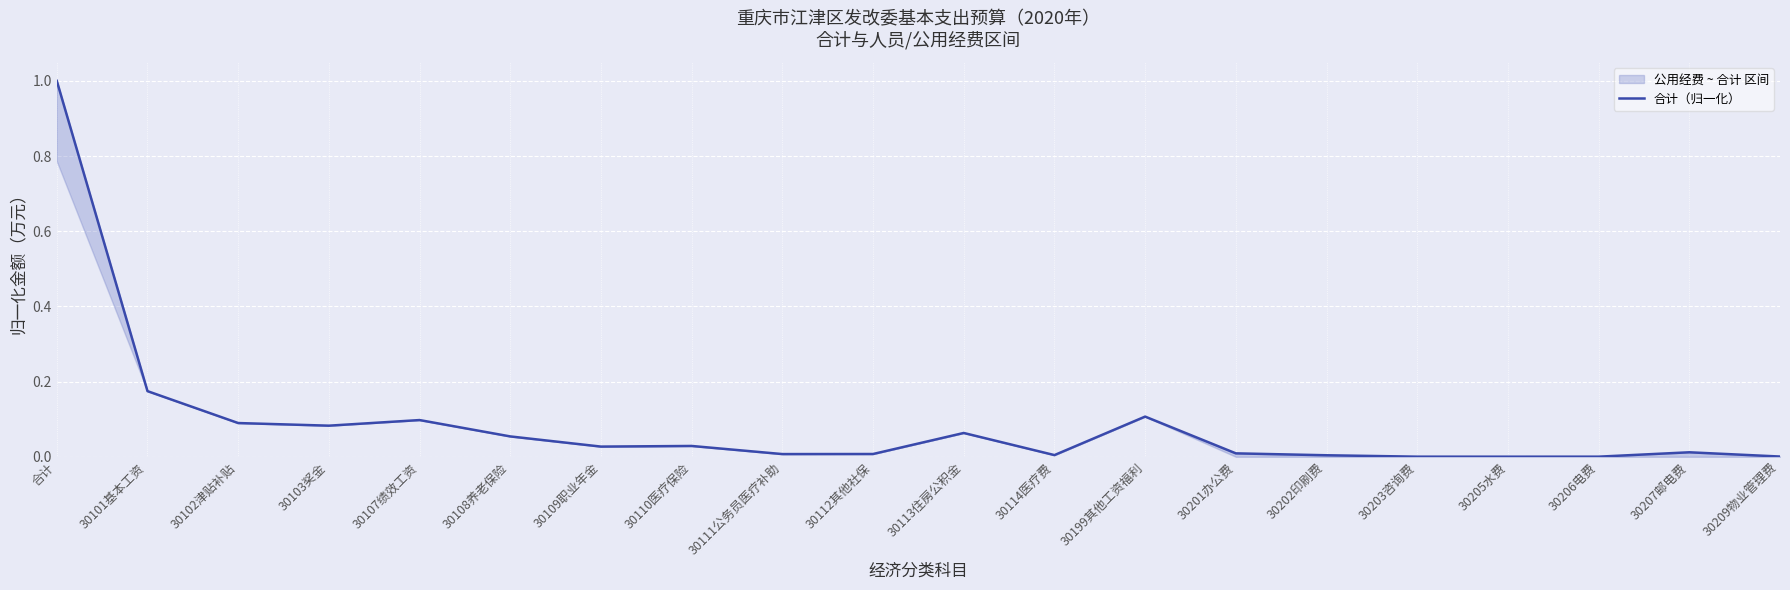

What is the label of the 20th point from the left?

30209物业管理费